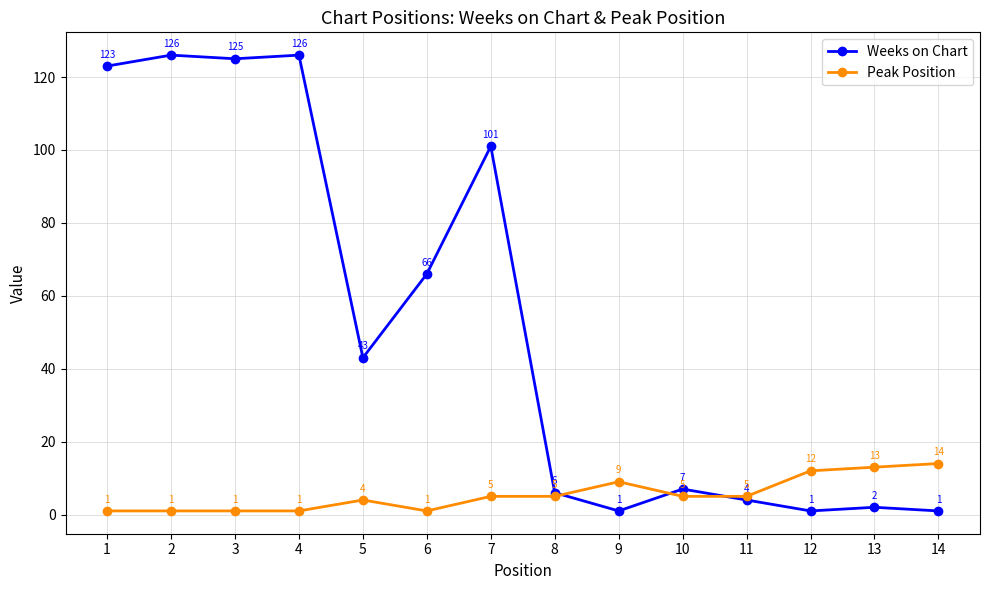

At how many categories does at least one series exceed 92?

5